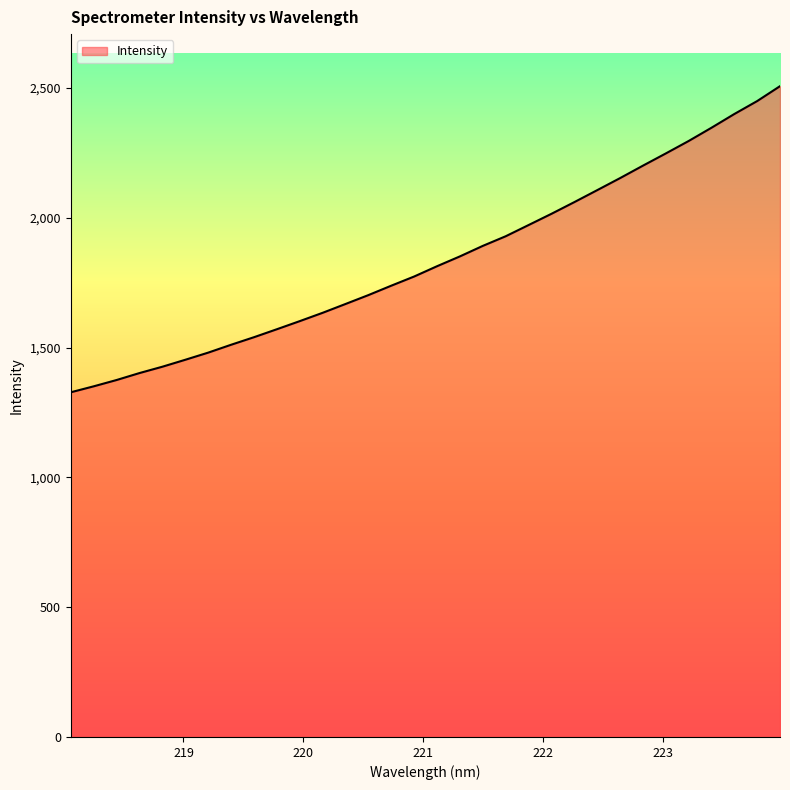

What is the difference between the maximum and minimum values?

1179.2